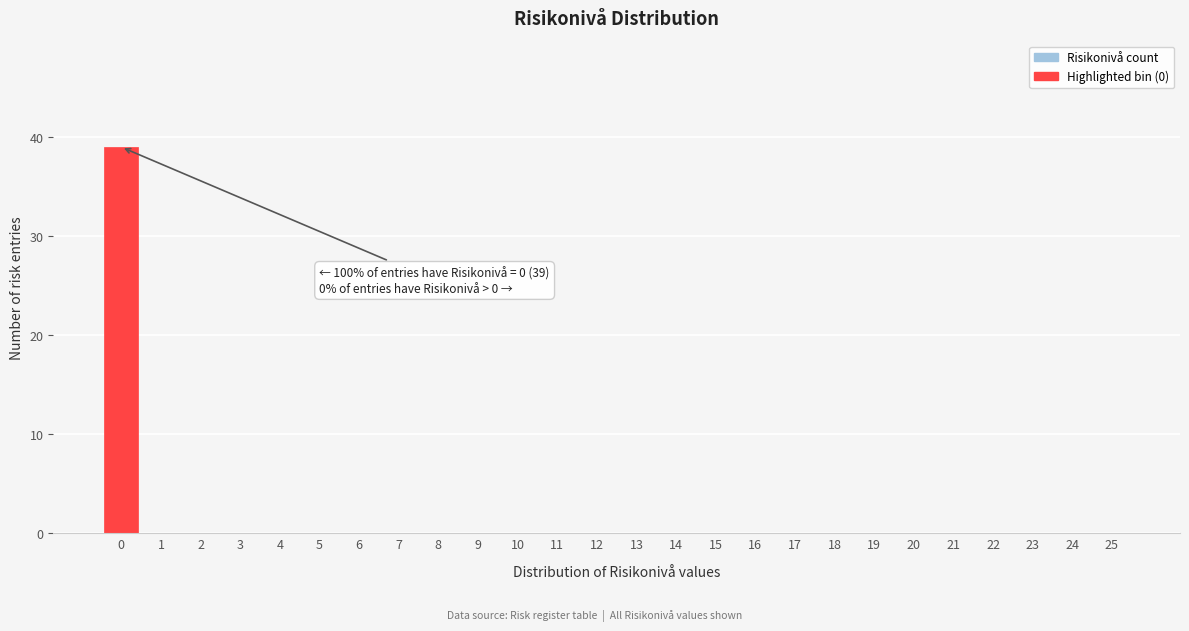

Reading left to right, what are all the values shown in this chart?

0=39	1=0	2=0	3=0	4=0	5=0	6=0	7=0	8=0	9=0	10=0	11=0	12=0	13=0	14=0	15=0	16=0	17=0	18=0	19=0	20=0	21=0	22=0	23=0	24=0	25=0